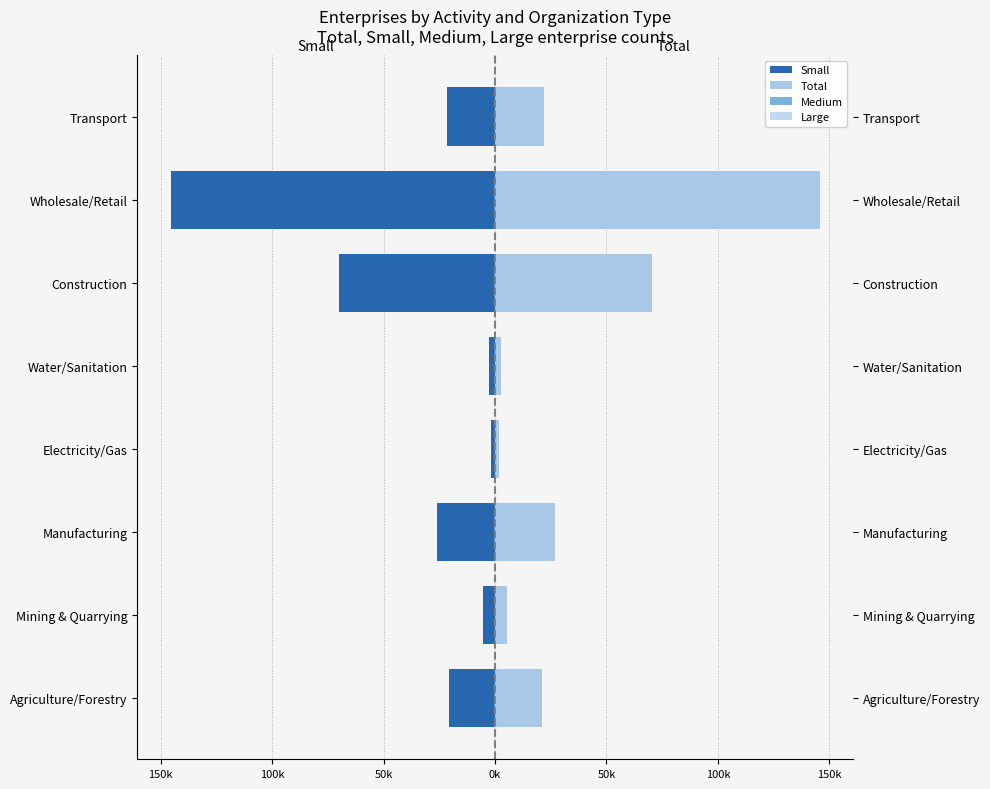

The value of Total at Mining & Quarrying is 5461. True or false?

True